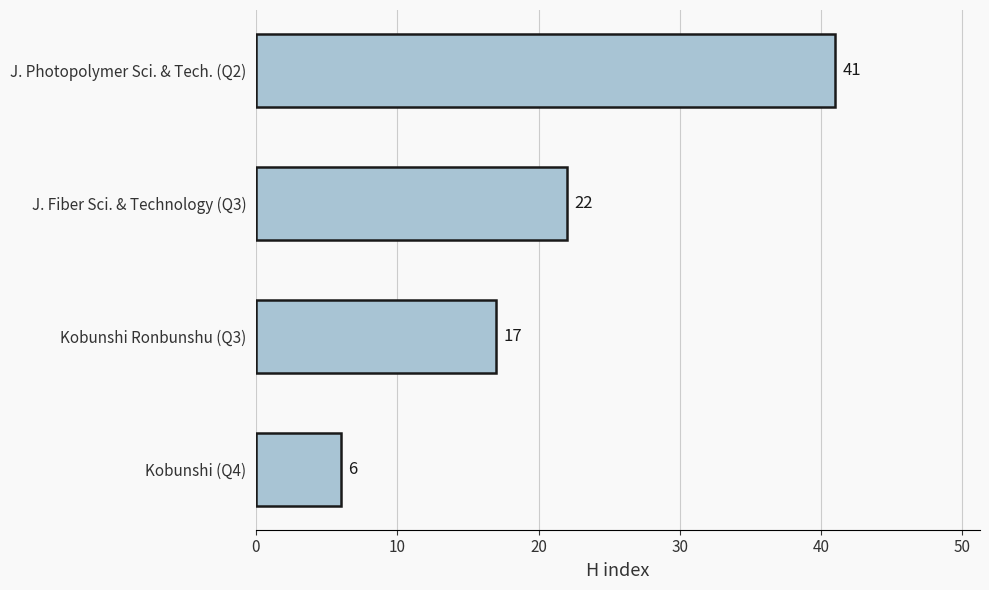

What is the label of the 2nd bar from the top?

J. Fiber Sci. & Technology (Q3)